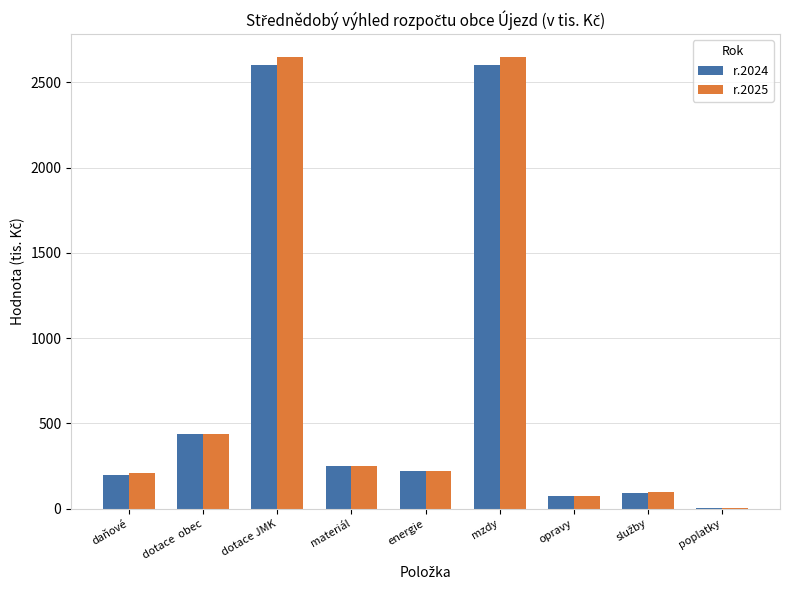

What is the sum of all r.2025 values?

6600